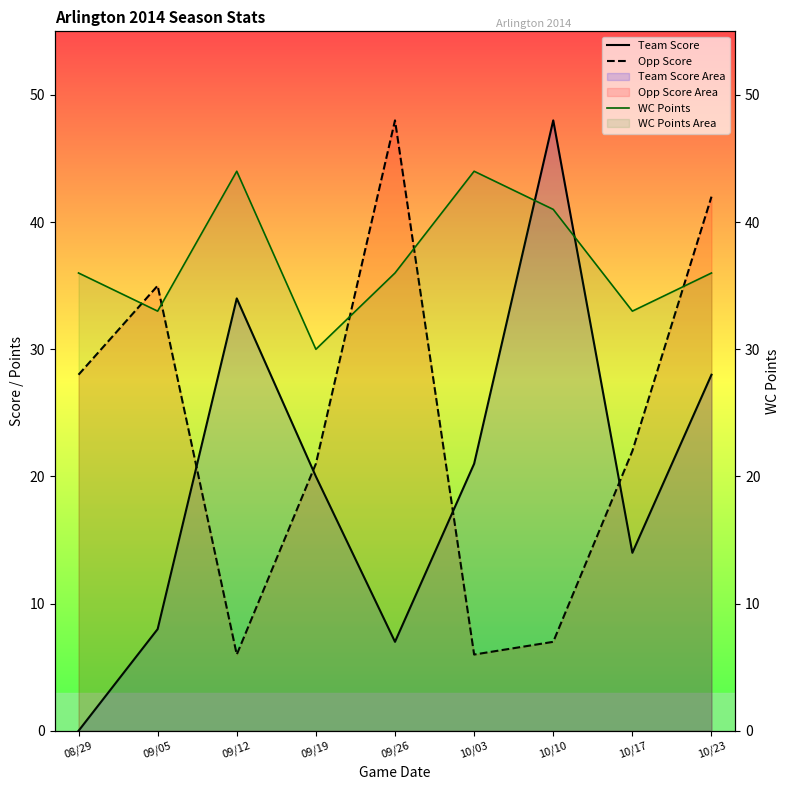

Reading left to right, what are all the values shown in this chart?

Team Score: 08/29=0	09/05=8	09/12=34	09/19=20	09/26=7	10/03=21	10/10=48	10/17=14	10/23=28
Opp Score: 08/29=28	09/05=35	09/12=6	09/19=21	09/26=48	10/03=6	10/10=7	10/17=22	10/23=42
WC Points: 08/29=36	09/05=33	09/12=44	09/19=30	09/26=36	10/03=44	10/10=41	10/17=33	10/23=36